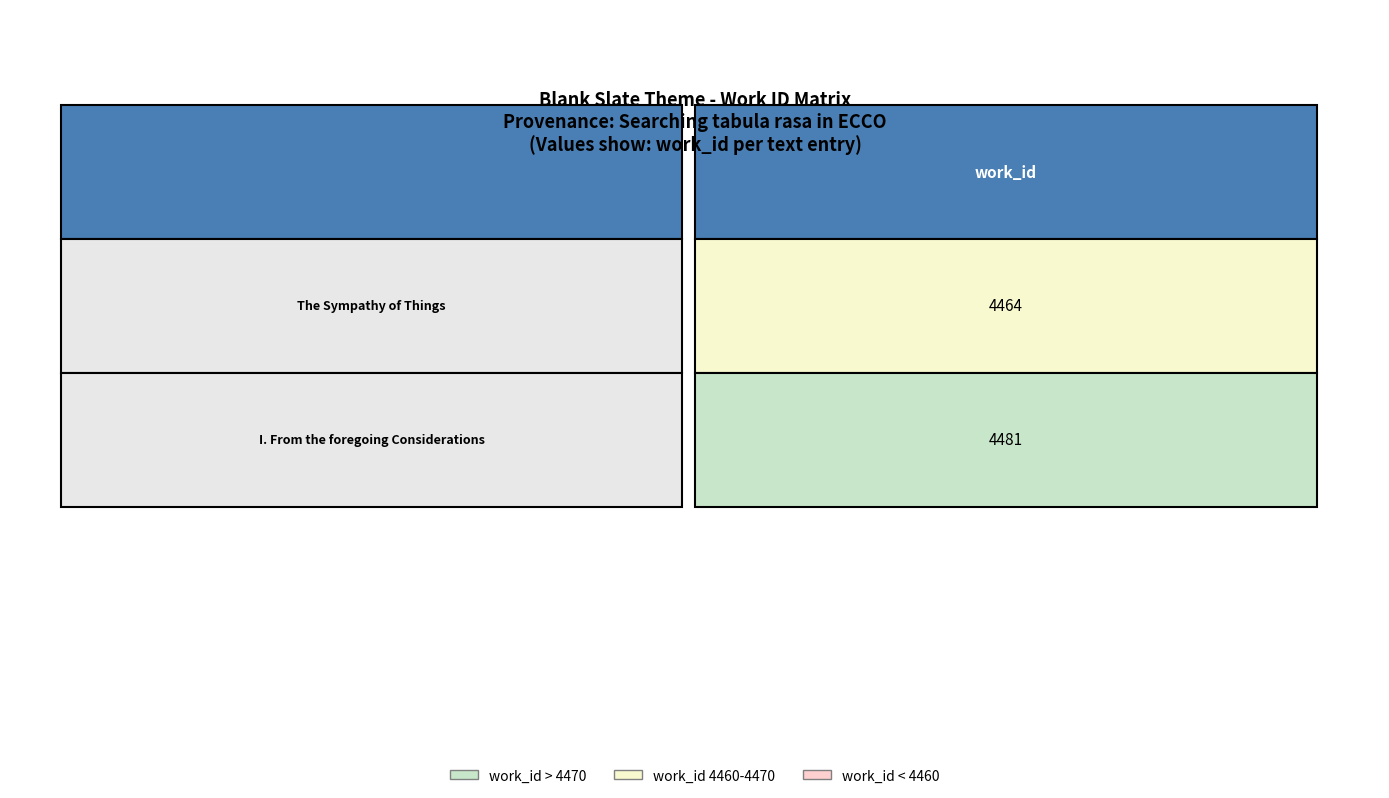

The chart shows a value of 4481 at 1. True or false?

True